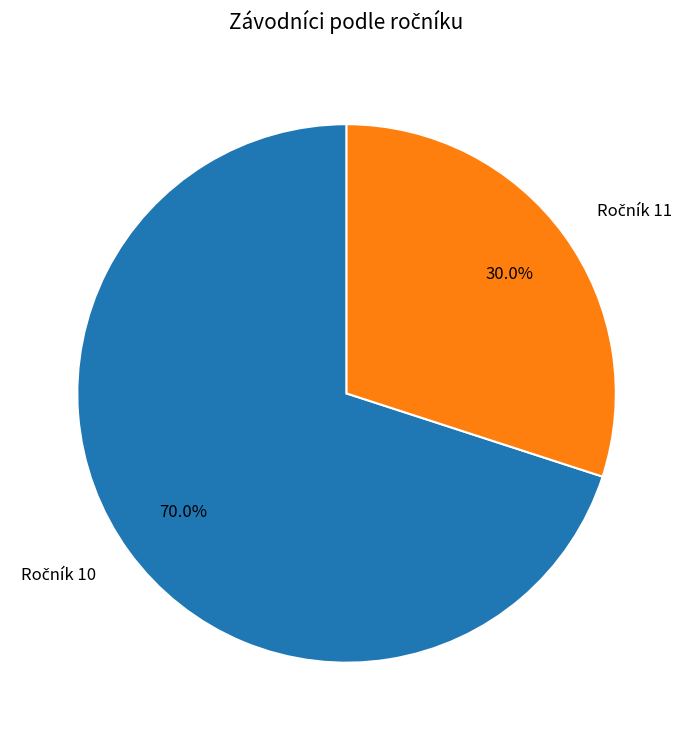

Is there a majority slice in this chart?

Yes